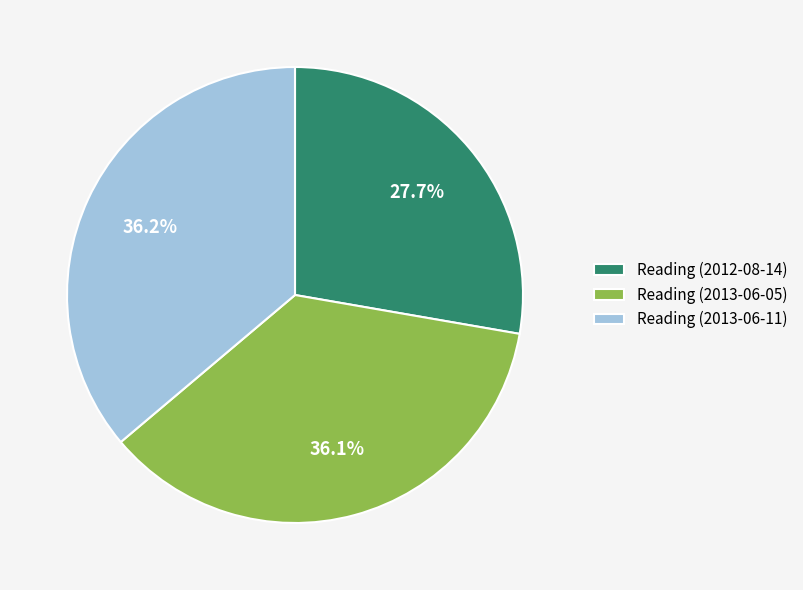

Is it true that Reading (2013-06-05) is 36% of the pie?

True